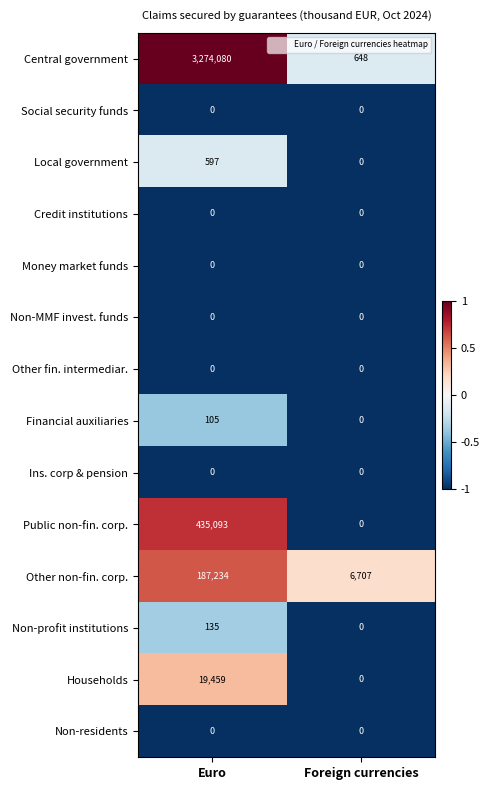

What is the maximum value shown in the chart?

3274080